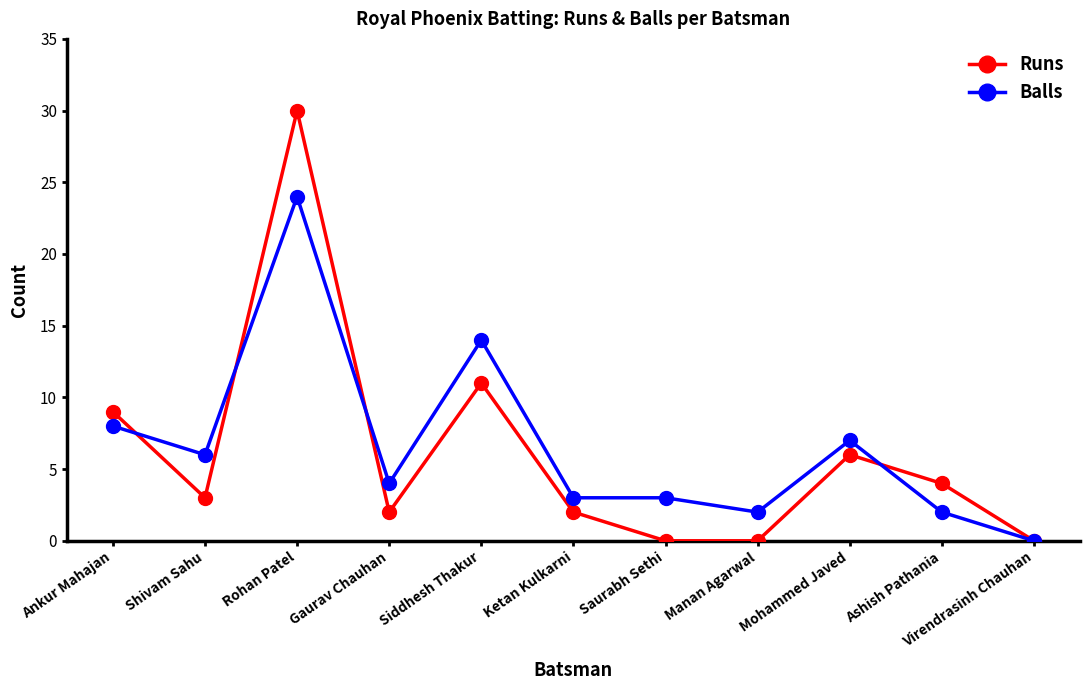

What position from the right is Saurabh Sethi?

5